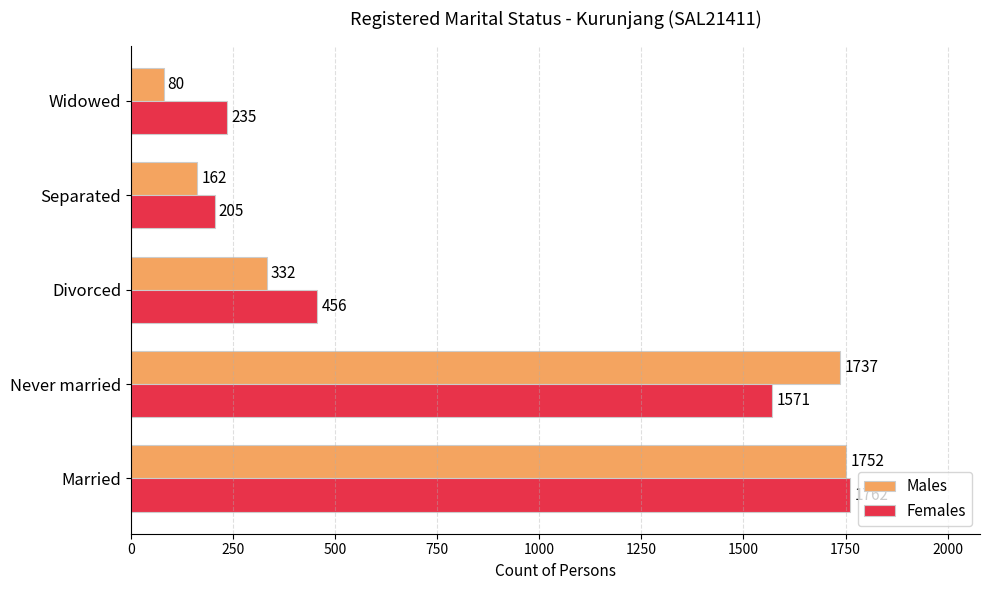

The value of Females at Never married is 486. True or false?

False